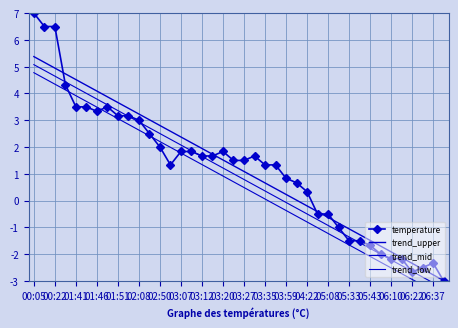

How many series are shown in this chart?

4